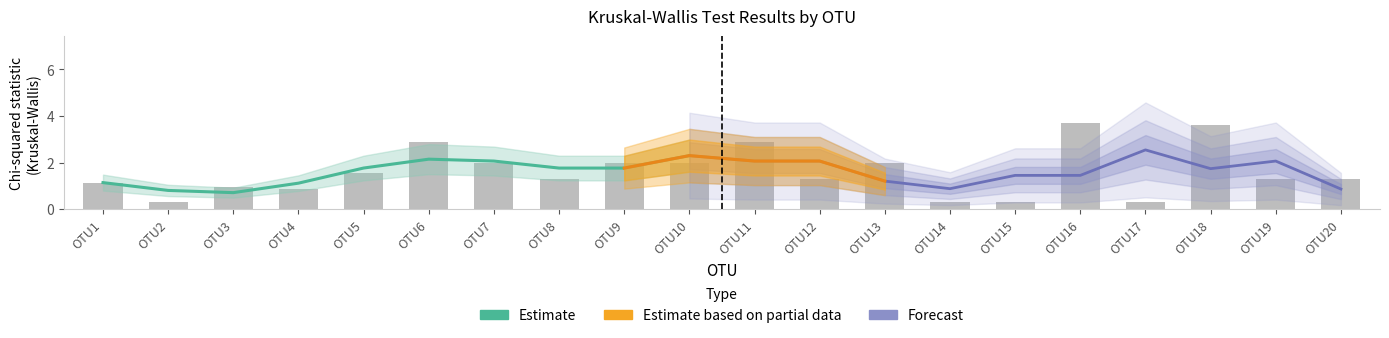

The chart shows a value of 3.2 at OTU9. True or false?

False